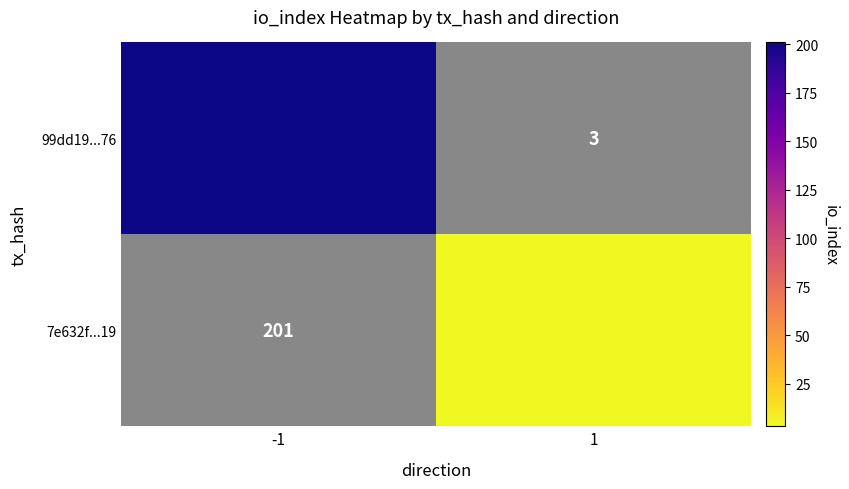

What is the minimum value shown in the chart?

3.0